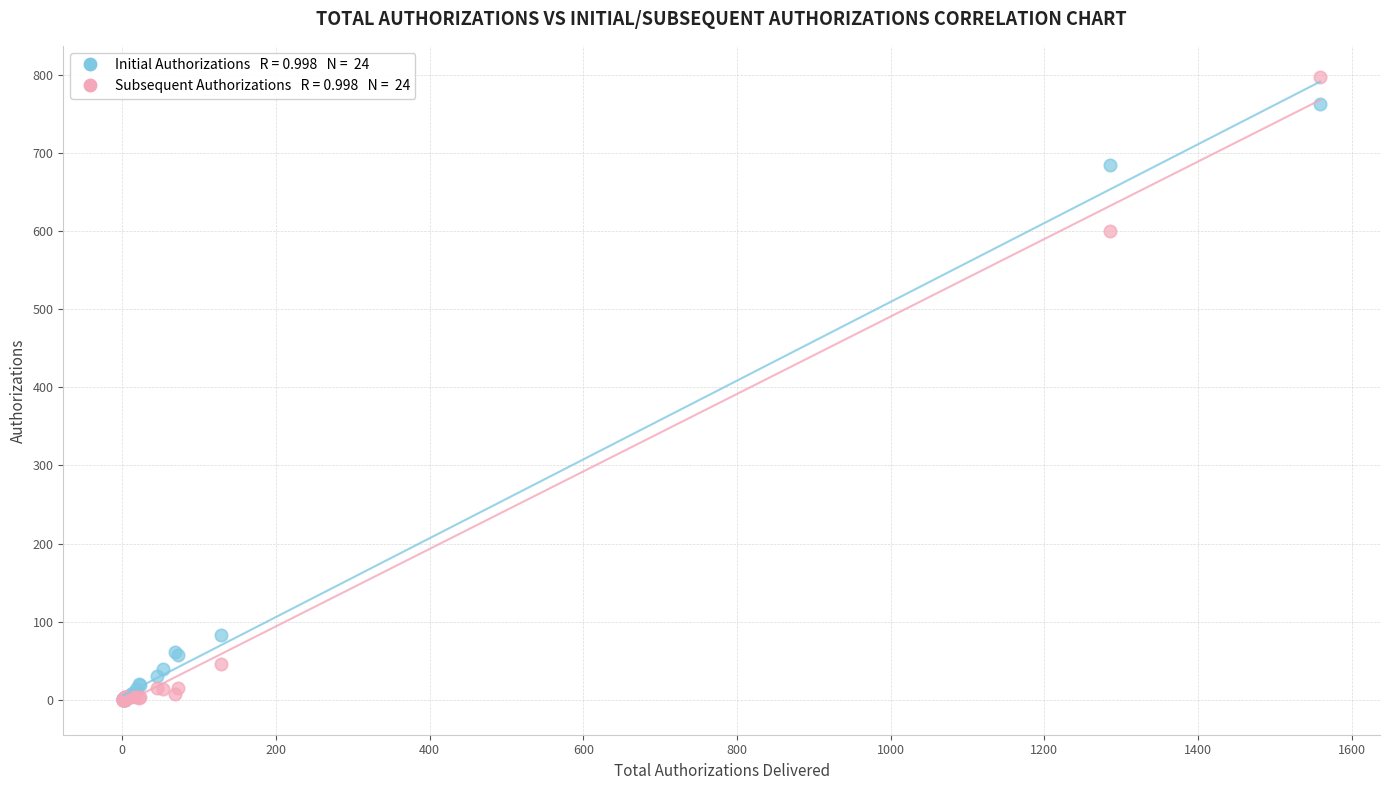

Across all series, what Y value is closest to 398?

600